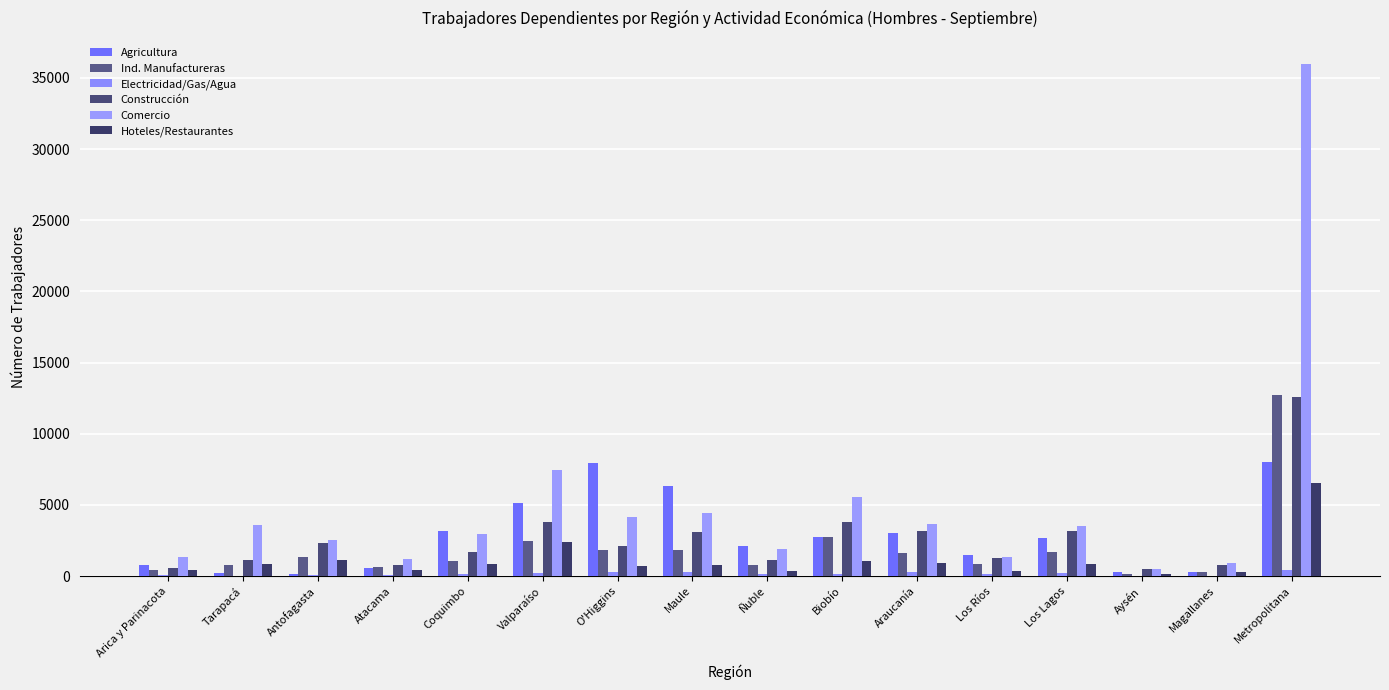

List the series in order of their peak value, lowest first.

Electricidad/Gas/Agua, Hoteles/Restaurantes, Agricultura, Construcción, Ind. Manufactureras, Comercio